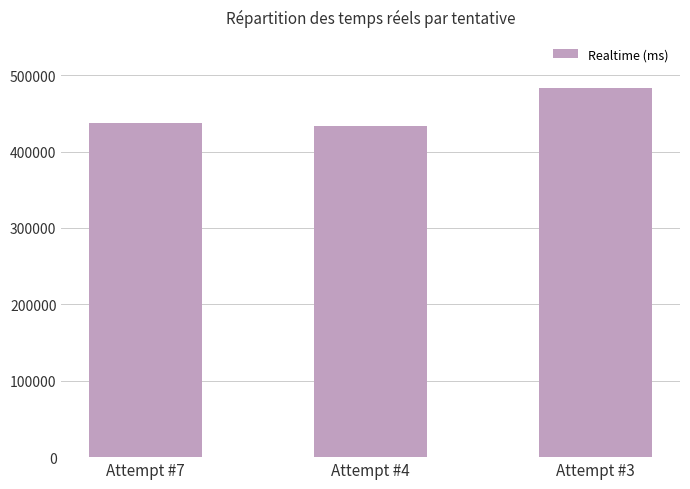

What is the smallest value displayed?

432974